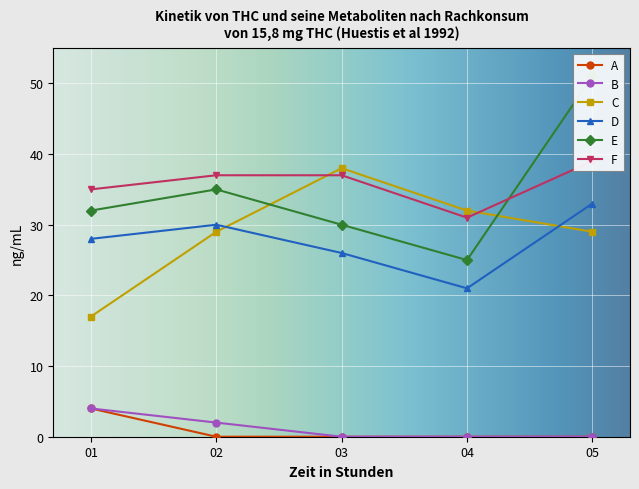

Is it true that E equals 32 at 01?

True